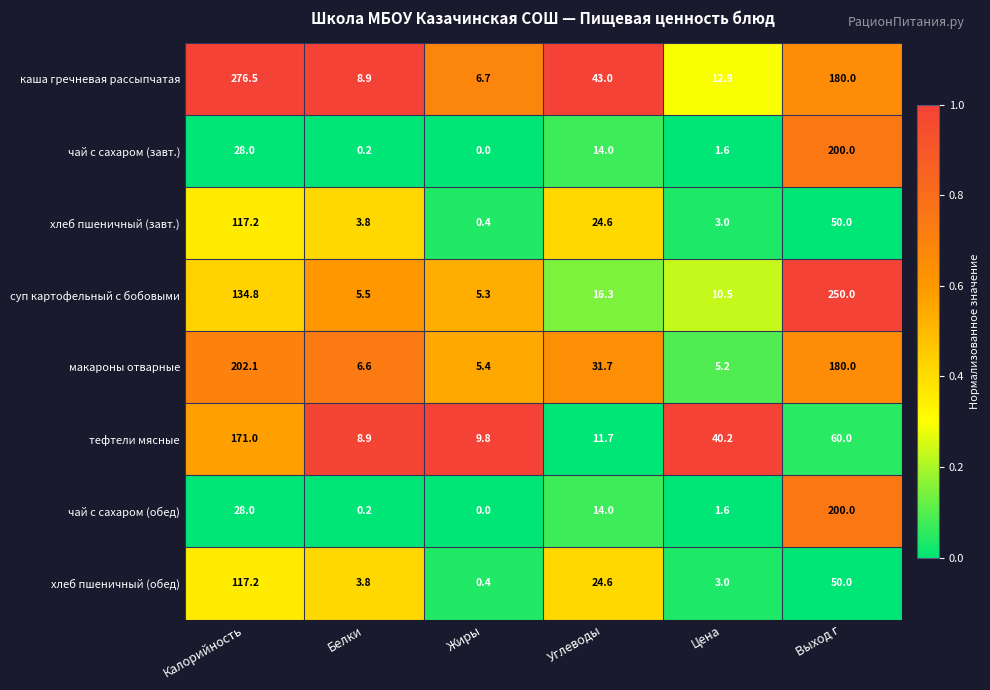

What is the difference between the макароны отварные values at Жиры and Выход г?

174.6